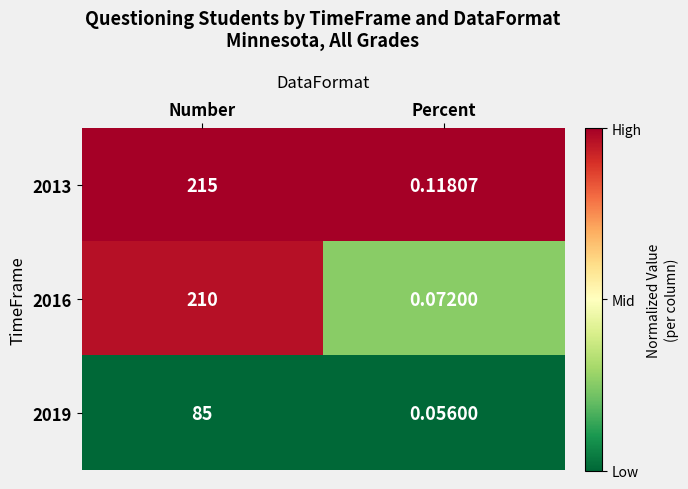

What is the total value across all series at Percent?

0.2